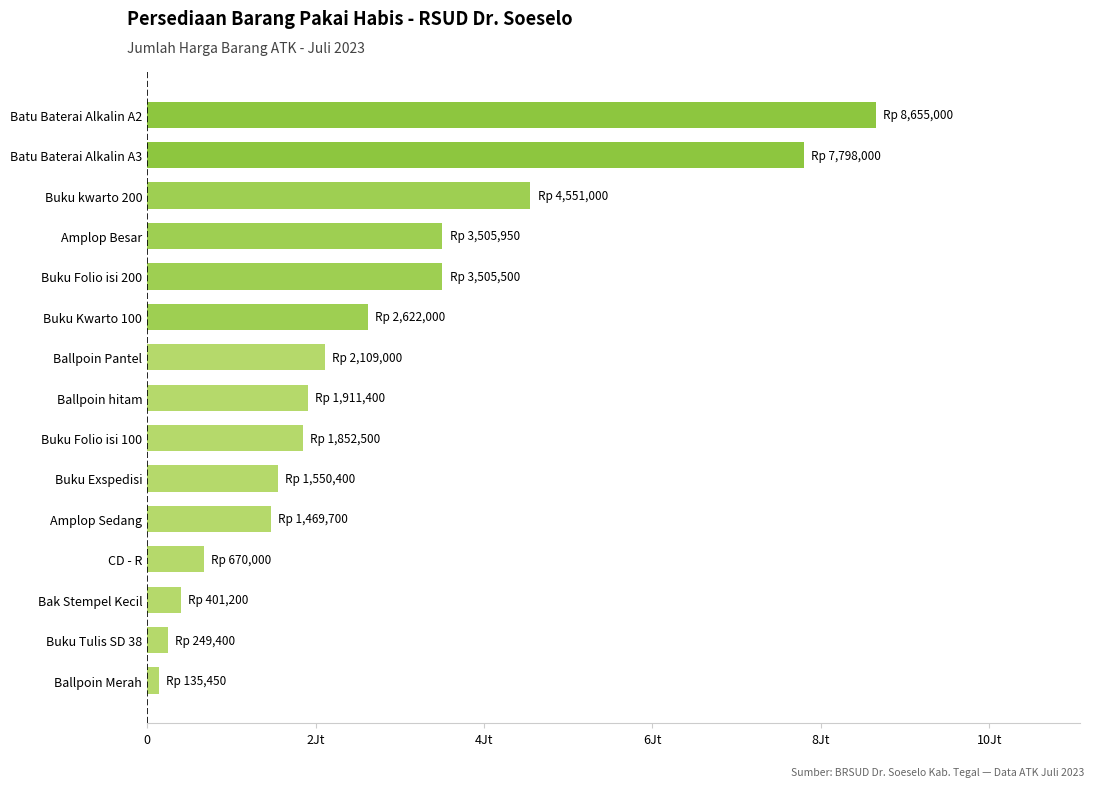

Are the bars horizontal?

Yes